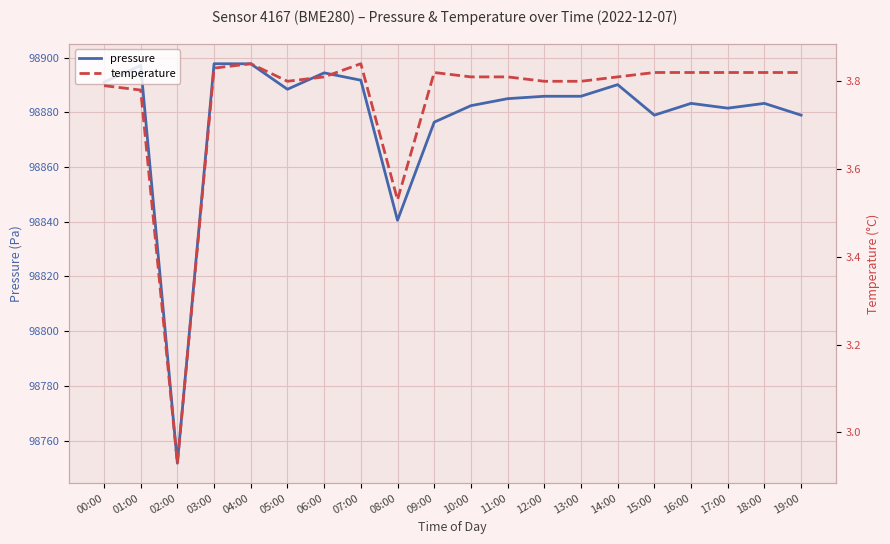

How many values in the temperature series are below 3?

1